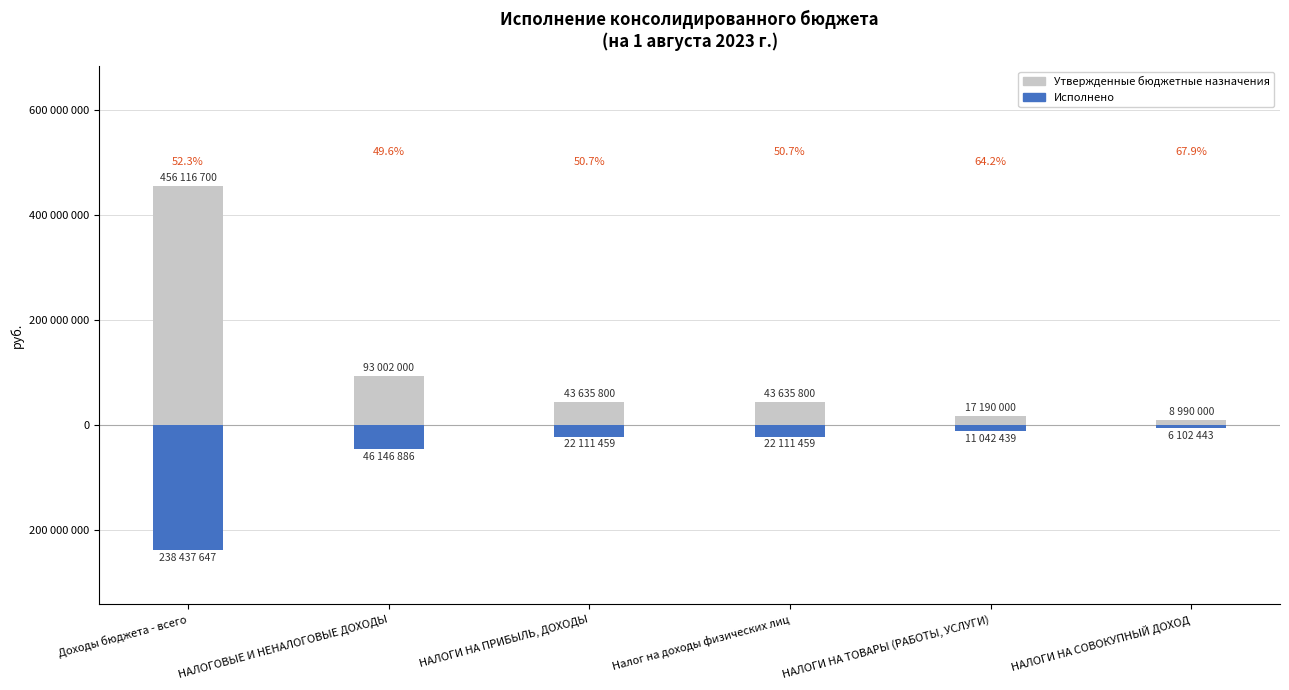

List the series in order of their peak value, highest first.

Утвержденные бюджетные назначения, Исполнено